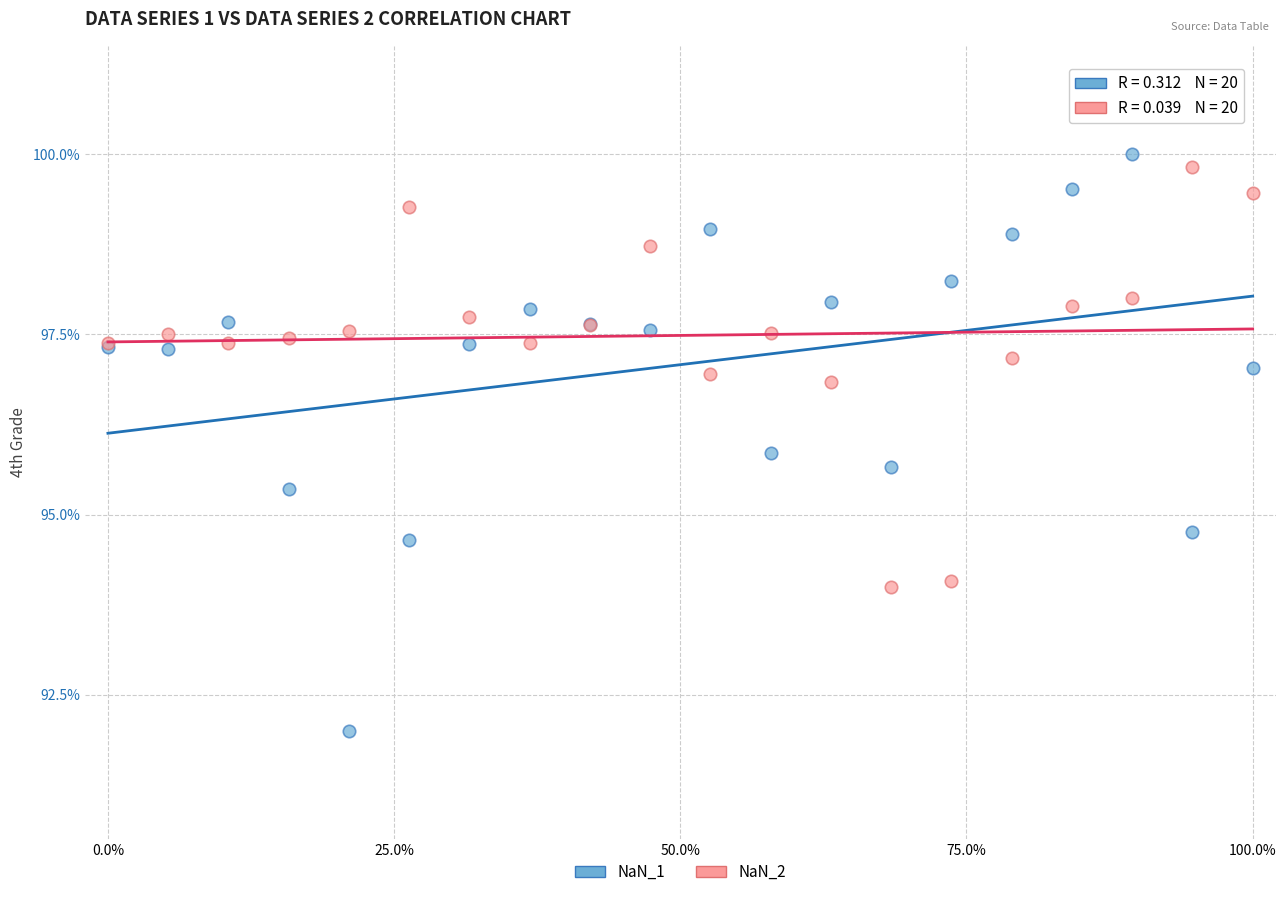

What are all the series names shown in the legend?

NaN_1, NaN_2